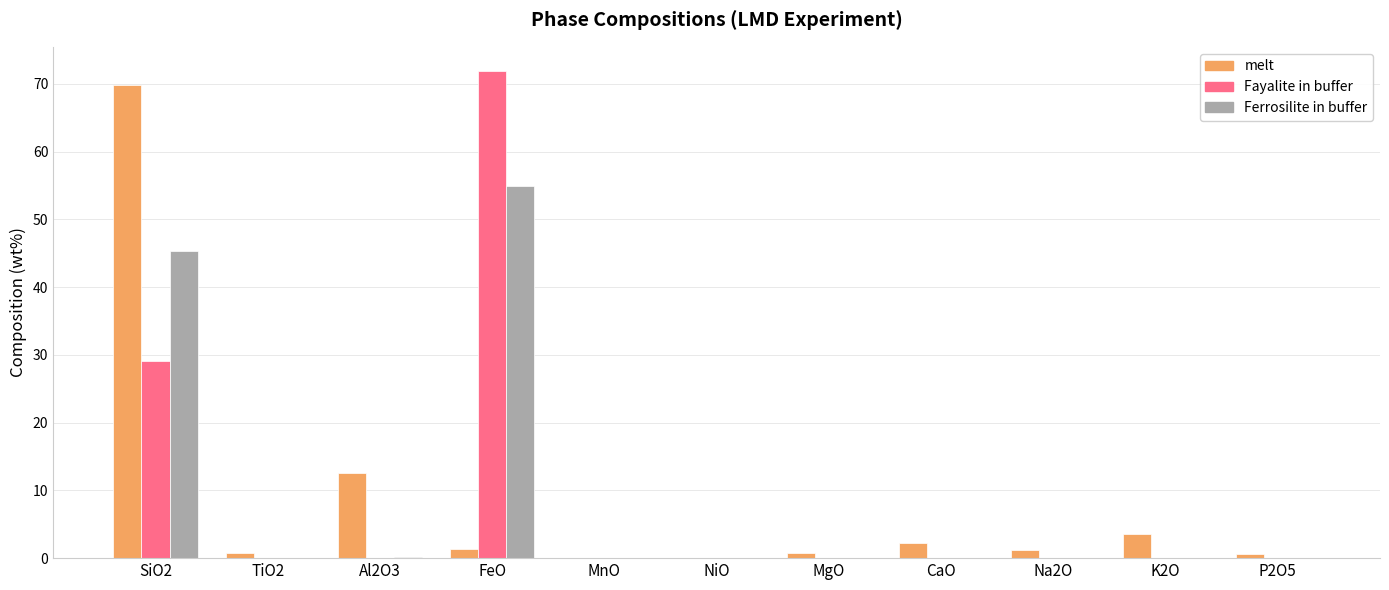

Is it true that melt equals 0.0 at NiO?

True